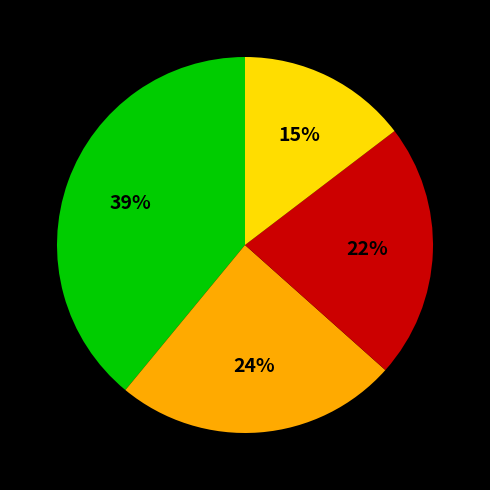

How many segments does this pie chart have?

4